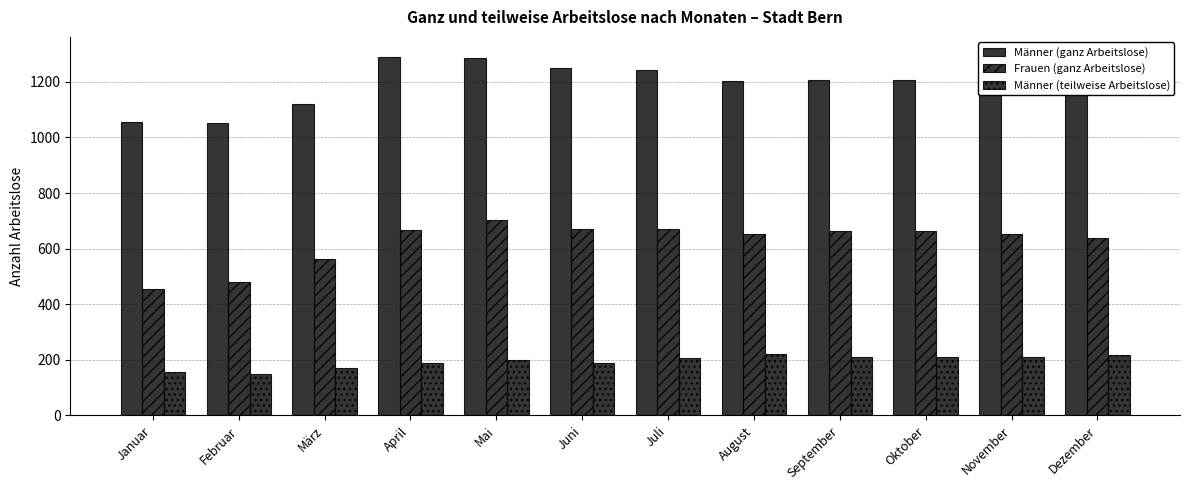

Is the value of Männer (teilweise Arbeitslose) at Oktober greater than the value of Männer (ganz Arbeitslose) at August?

No